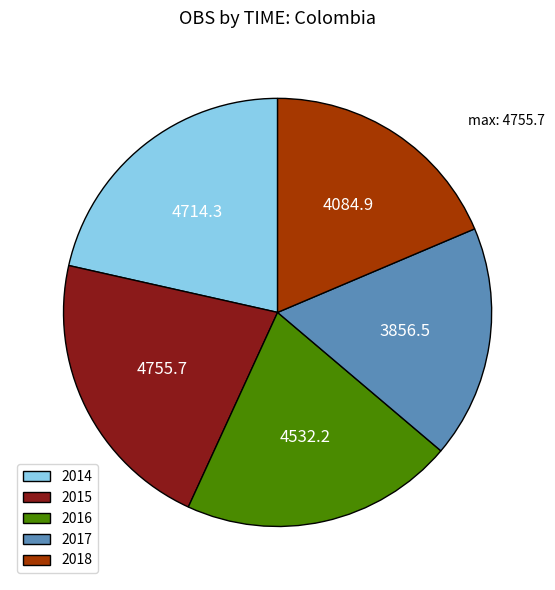

Is there any slice that represents more than half of the pie?

No